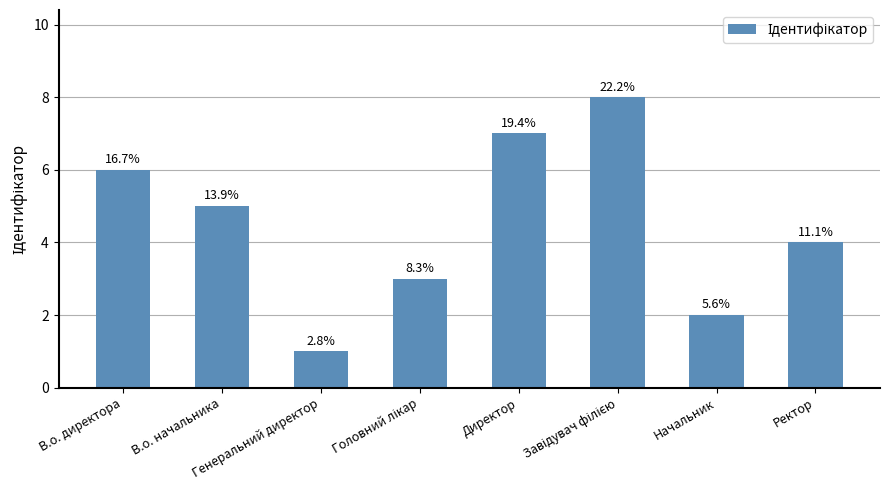

Reading right to left, what are all the values shown in this chart?

Ректор=4	Начальник=2	Завідувач філією=8	Директор=7	Головний лікар=3	Генеральний директор=1	В.о. начальника=5	В.о. директора=6